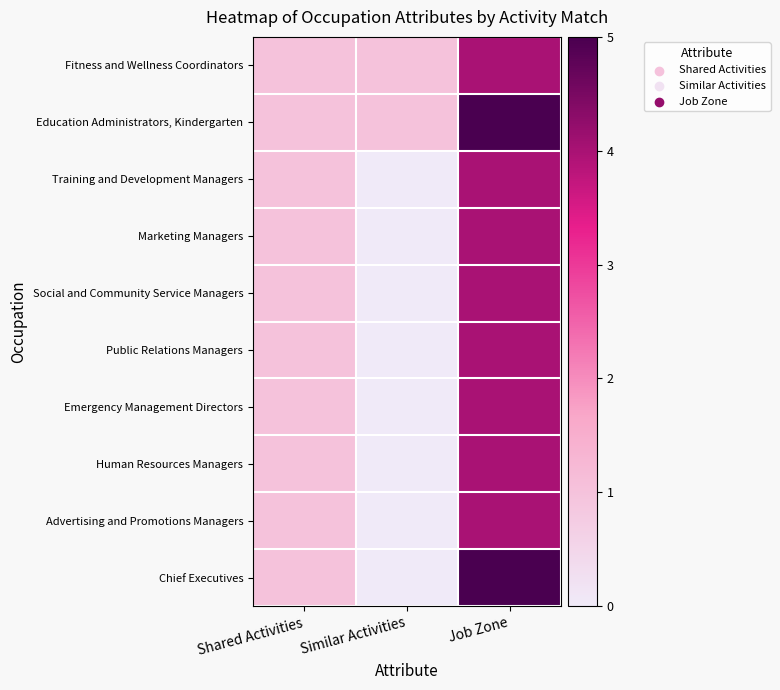

At Similar Activities, list the series in order from largest to smallest.

Fitness and Wellness Coordinators, Education Administrators, Kindergarten, Training and Development Managers, Marketing Managers, Social and Community Service Managers, Public Relations Managers, Emergency Management Directors, Human Resources Managers, Advertising and Promotions Managers, Chief Executives